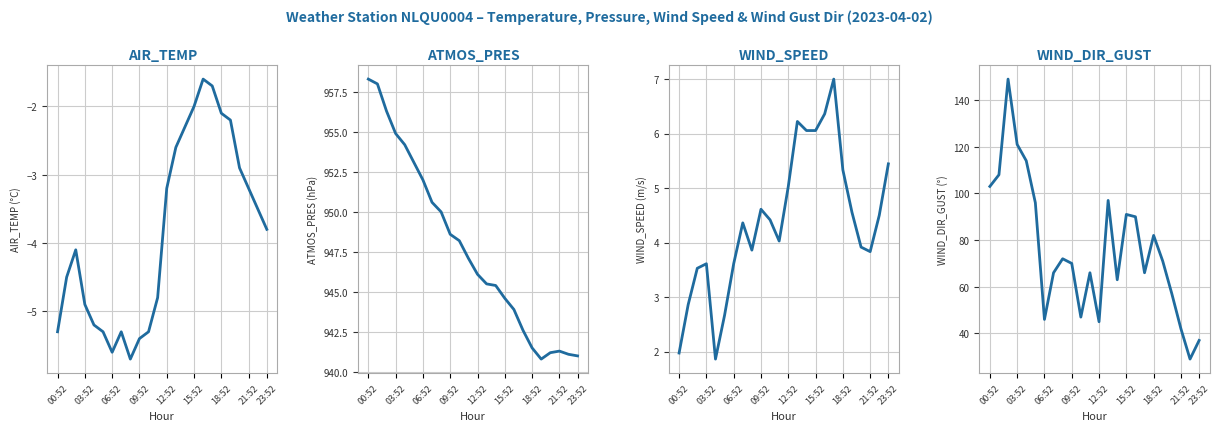

How many interior local valleys does the WIND_SPEED series have?

4